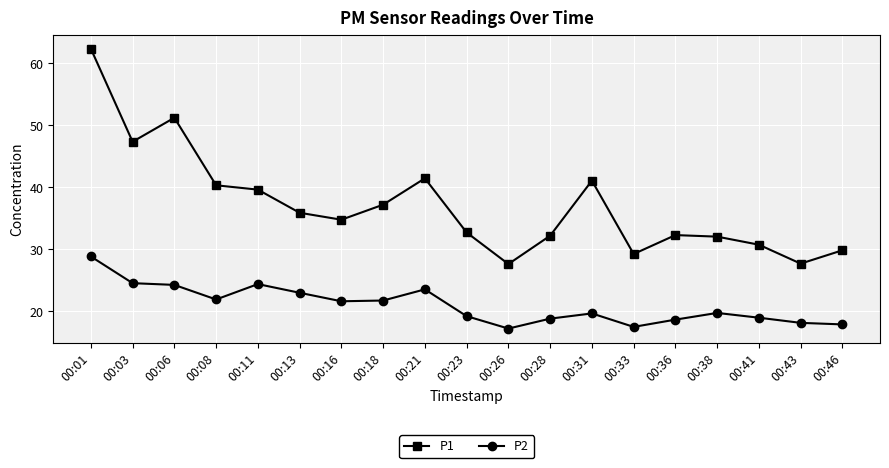

At which category does the chart reach its peak across all series?

00:01